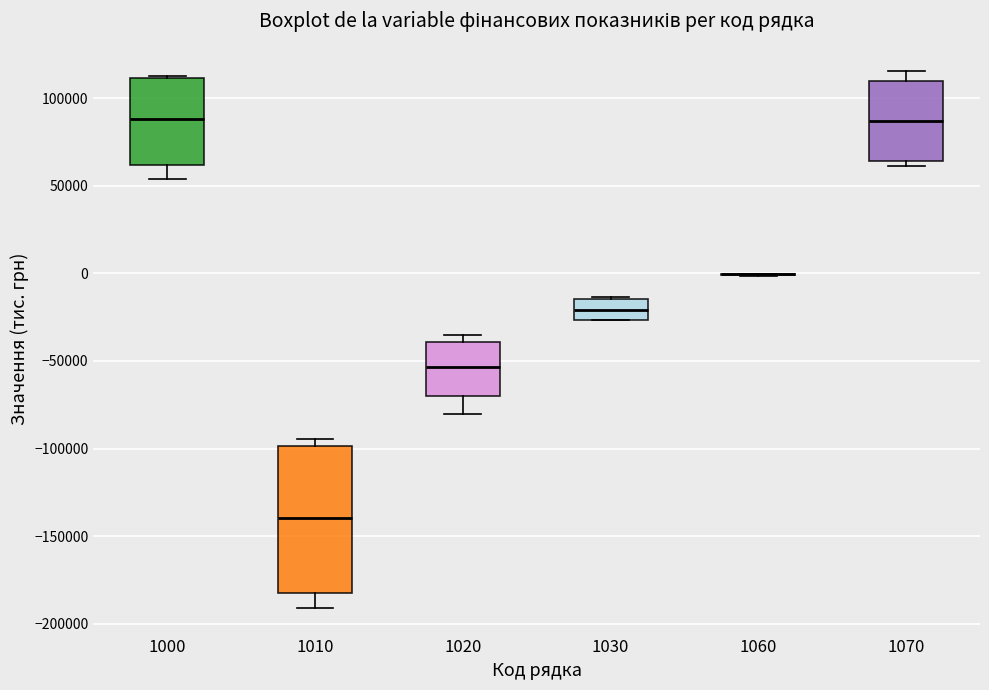

Reading left to right, read every box against the y-axis: the position of its median line, the range the box covers, and the ends of its whiskers. The values are not printed on the chart, so give them approximately, as read against the axis.

1000: median 90000, box 60000 to 110000, whiskers 55000 to 115000
1010: median -140000, box -180000 to -100000, whiskers -190000 to -95000
1020: median -55000, box -70000 to -40000, whiskers -80000 to -35000
1030: median -20000, box -25000 to -15000, whiskers -25000 to -15000
1060: box collapsed to a line at 0, whiskers 0 to 0
1070: median 85000, box 65000 to 110000, whiskers 60000 to 115000